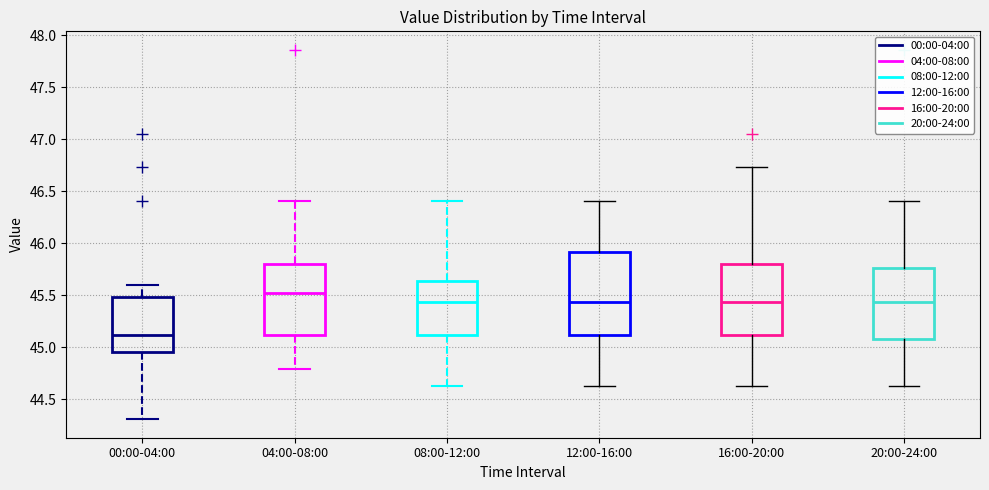

Comparing the boxes themselves (not the whiskers), which one is the tallest?

12:00-16:00